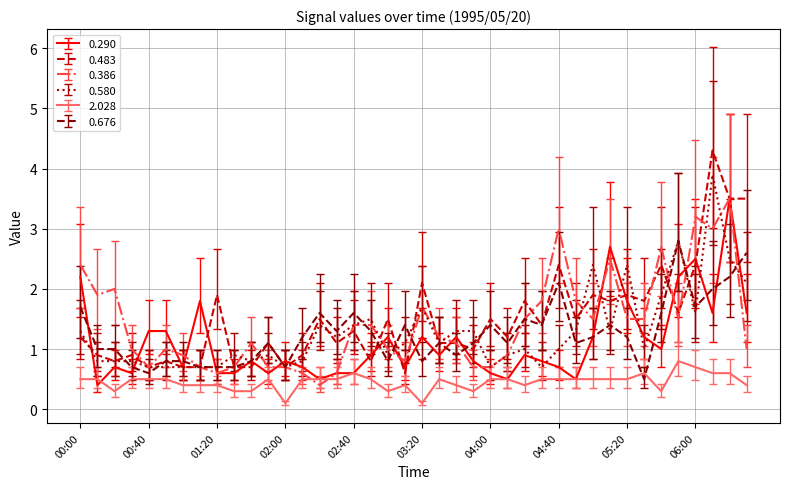

What is the minimum value for 0.386?

0.4